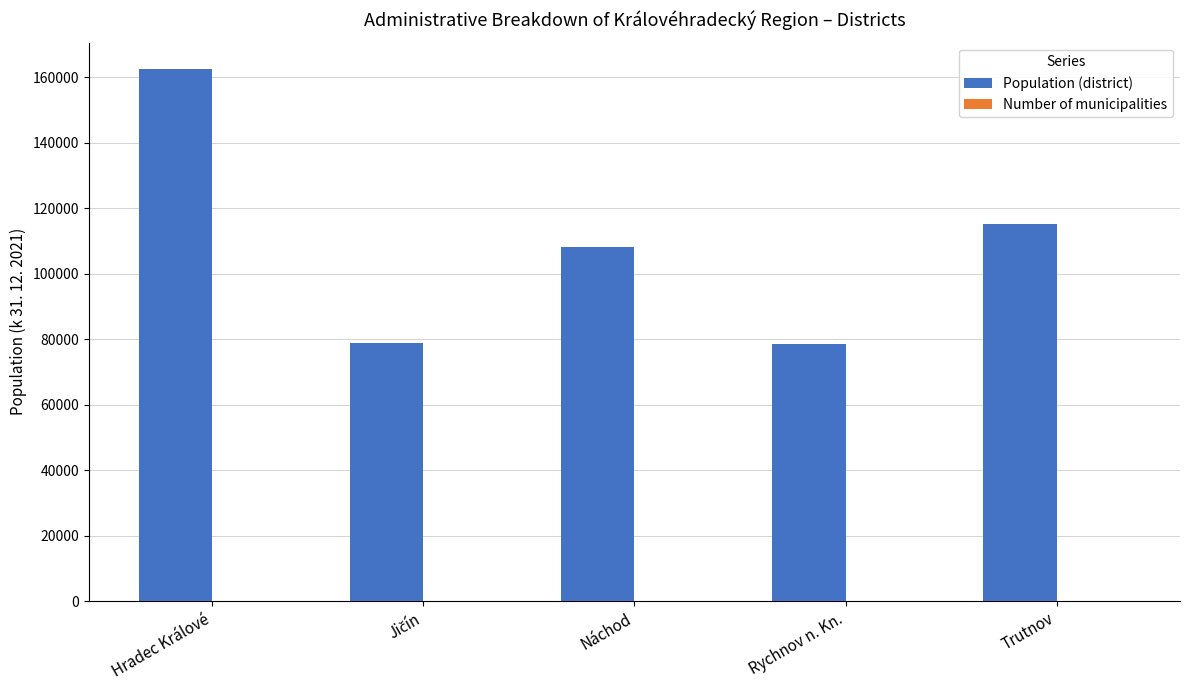

At which label is Population (district) closest to 120412?

Trutnov